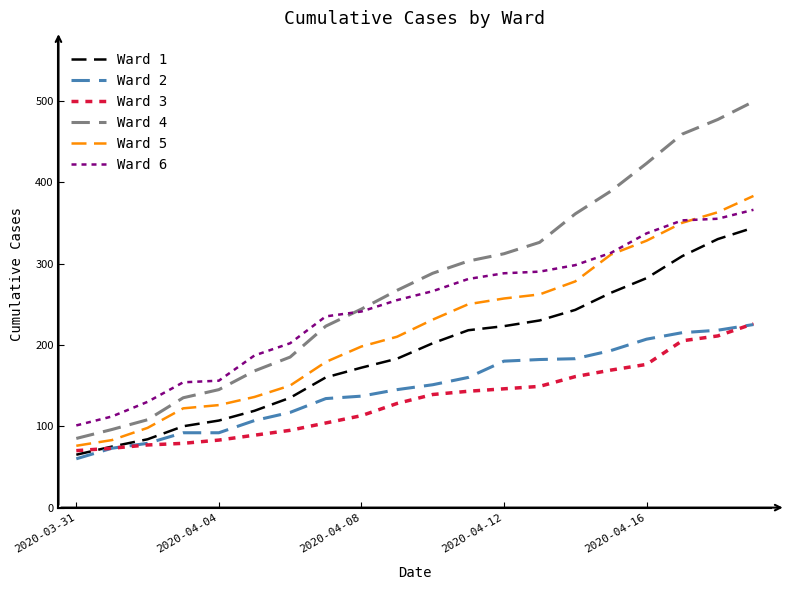

True or false: Ward 1 has more than 1 interior local peaks.

False